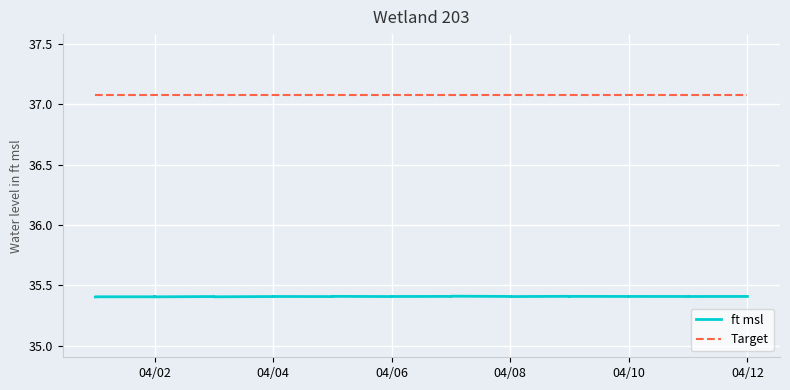

What position from the left is 04/06?

3